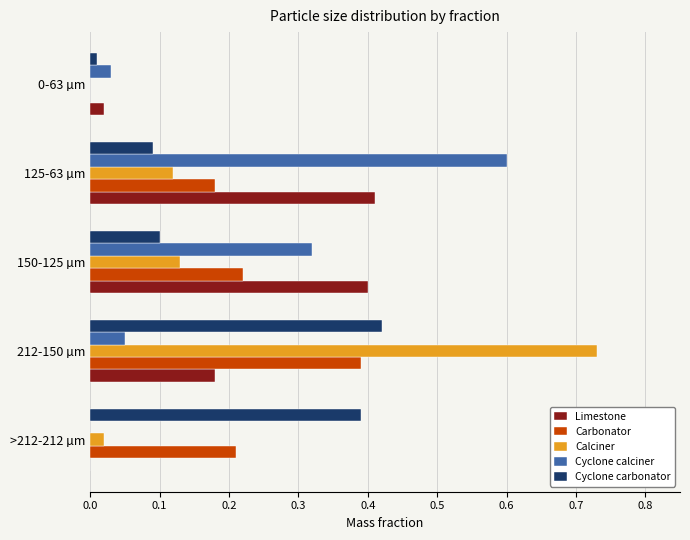

At which category does the chart reach its peak across all series?

212-150 µm